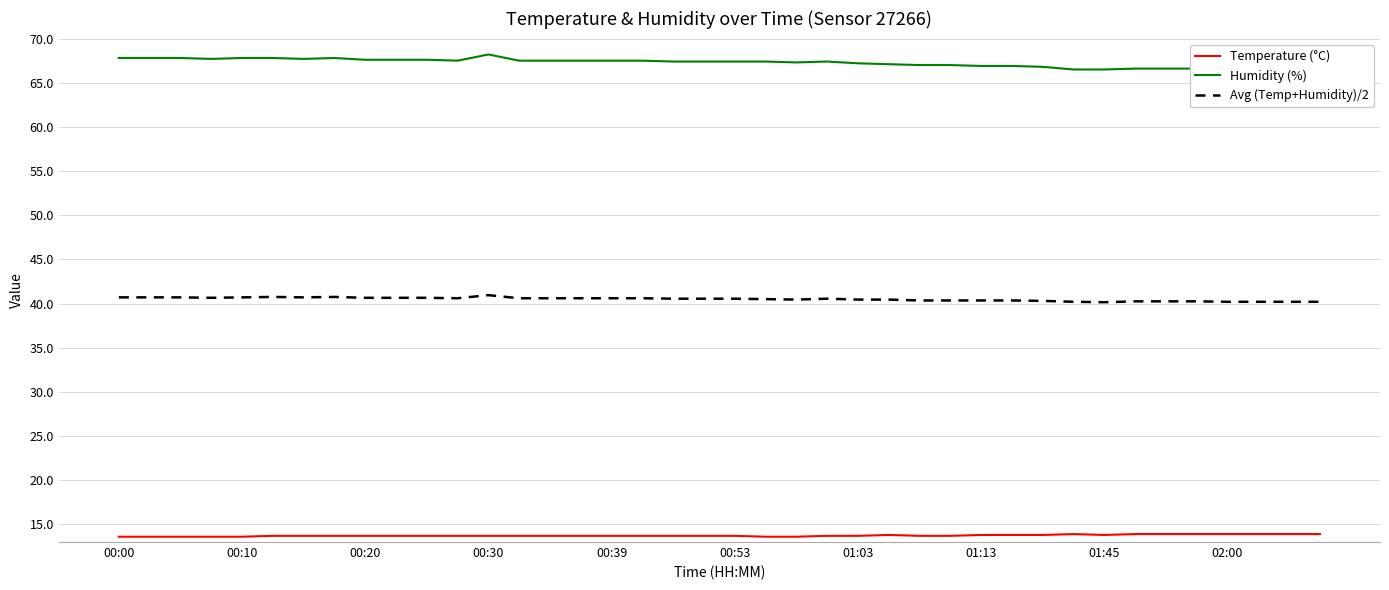

True or false: Avg (Temp+Humidity)/2 and Temperature (°C) cross at least once.

False